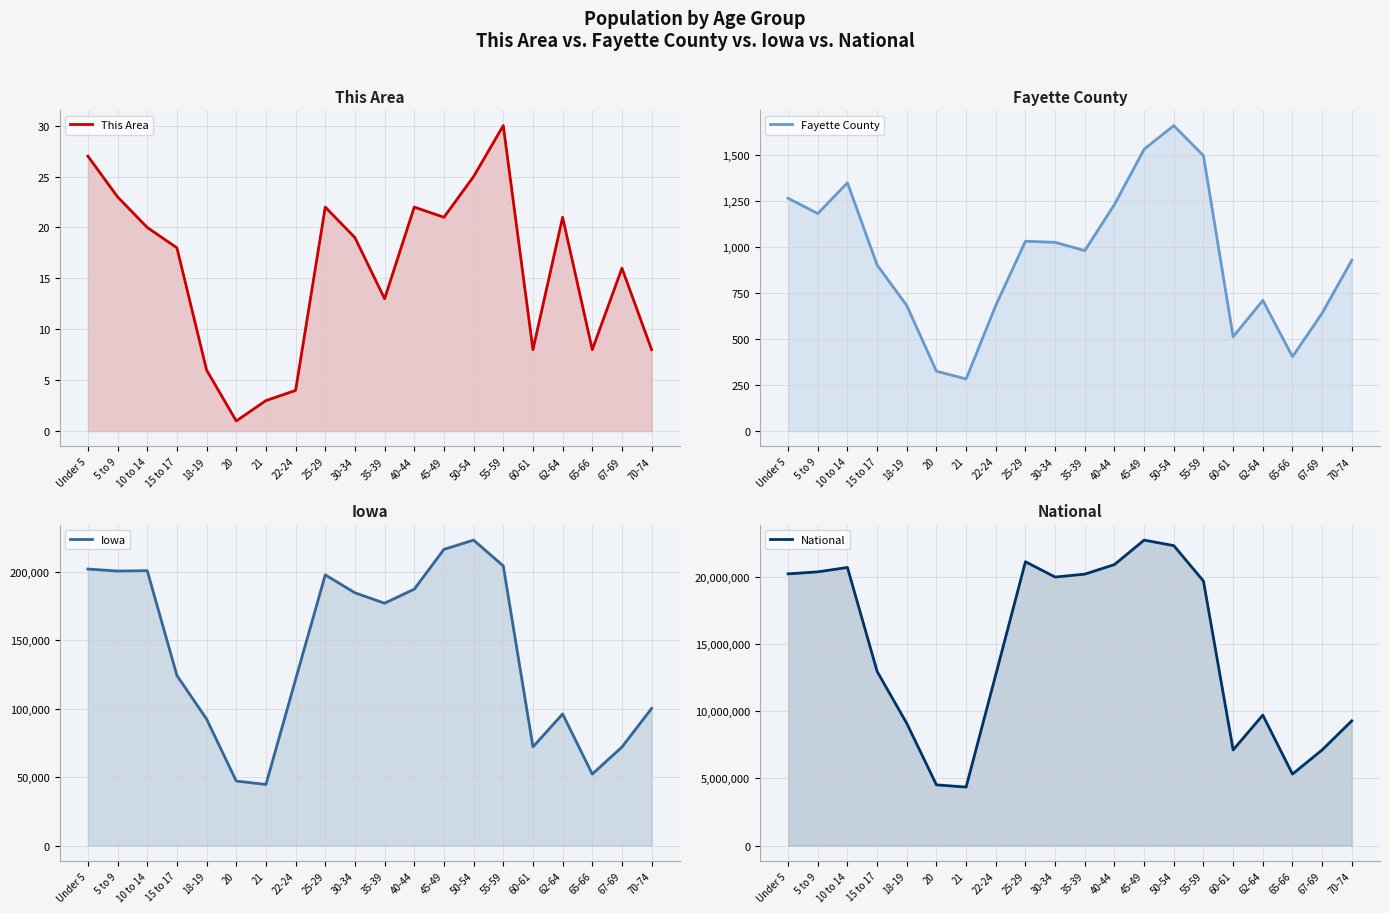

True or false: Iowa and This Area cross at least once.

False